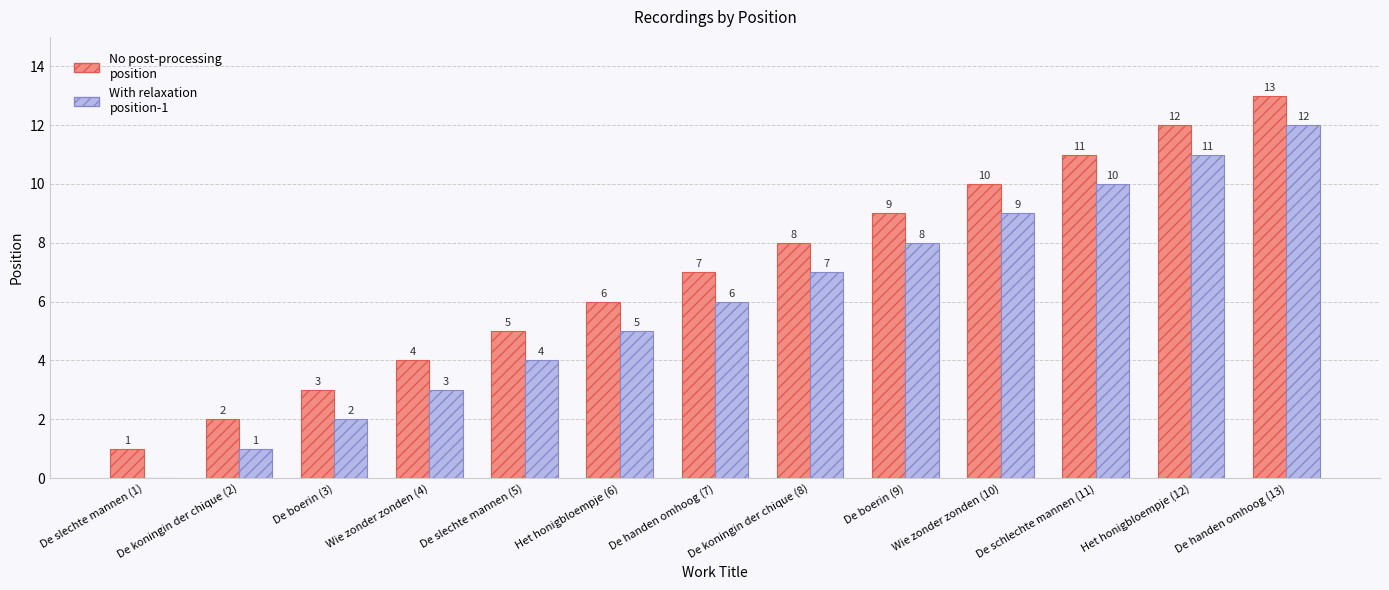

What is the total value across all series at De schlechte mannen (11)?

21